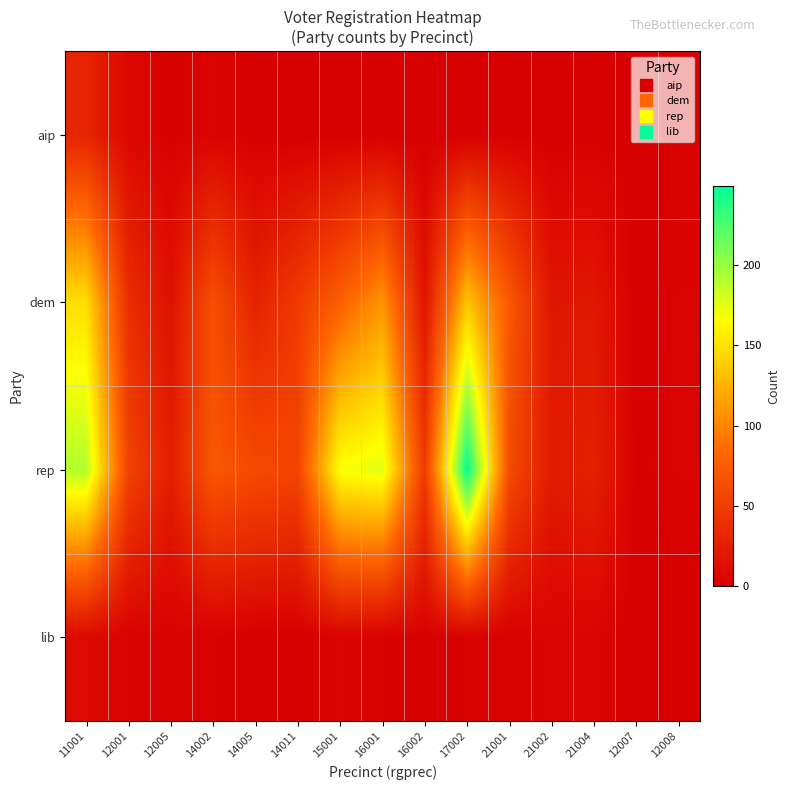

Which series has the widest spread of values?

rep